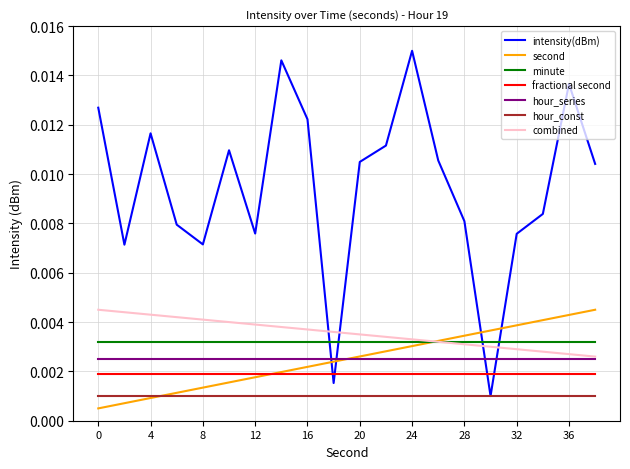

Which series ends up on top after the final intersection of combined and intensity(dBm)?

intensity(dBm)